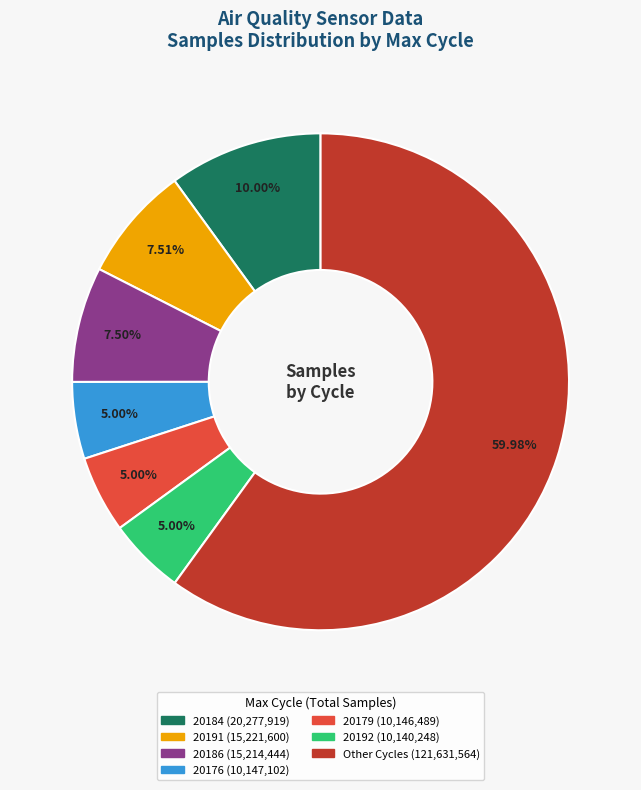

Does any single category account for the majority?

Yes